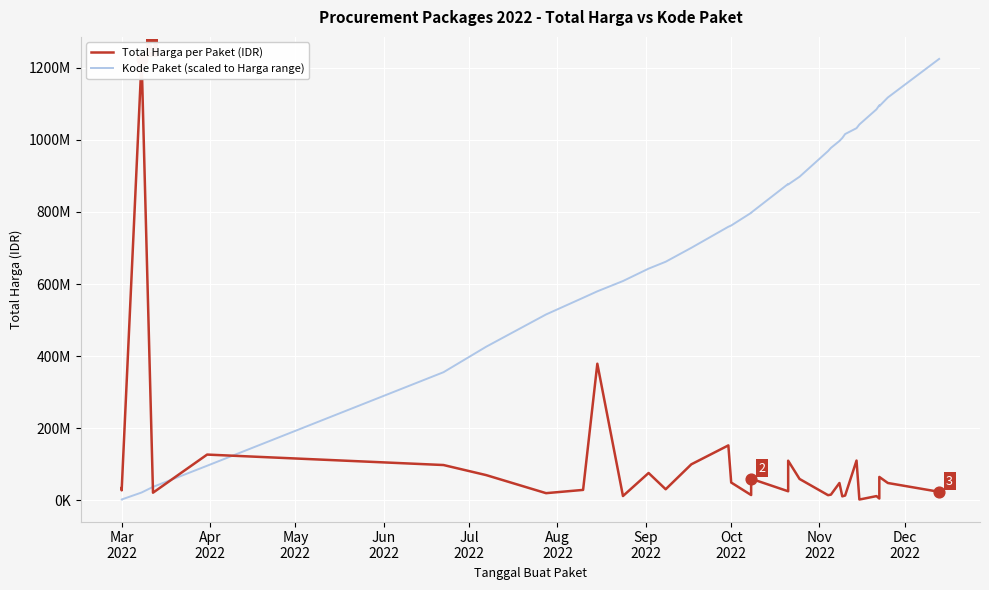

Which series has the largest total across all categories?

Kode Paket (scaled to Harga range)